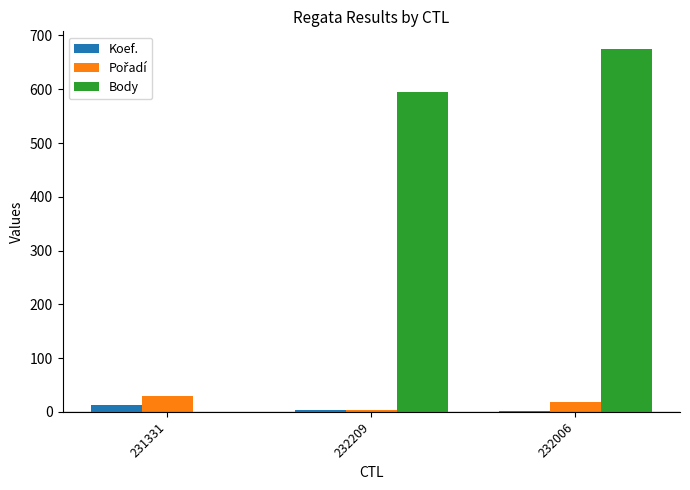

Between 231331 and 232209, which series saw the biggest shift?

Body